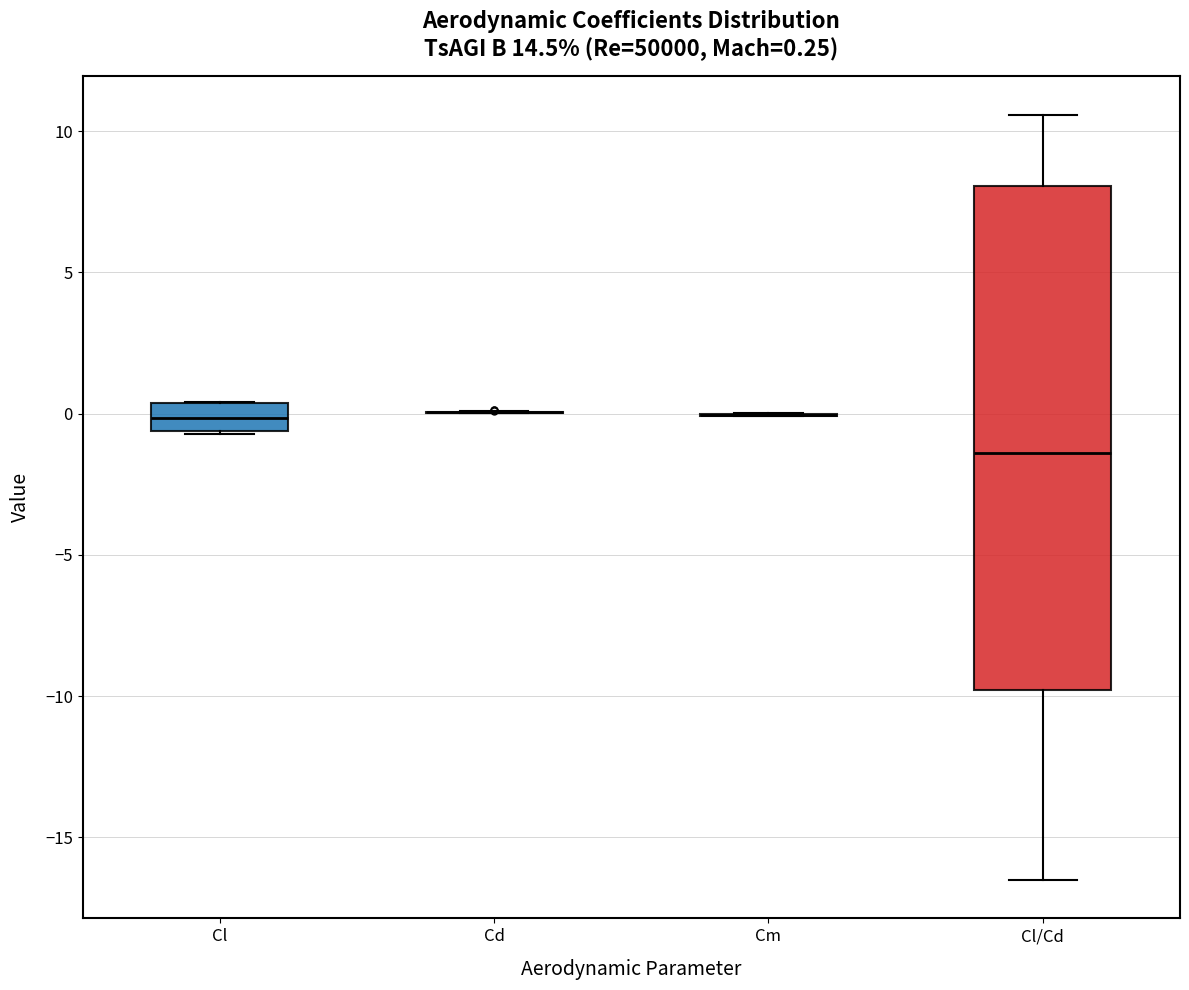

Comparing the boxes themselves (not the whiskers), which one is the tallest?

Cl/Cd